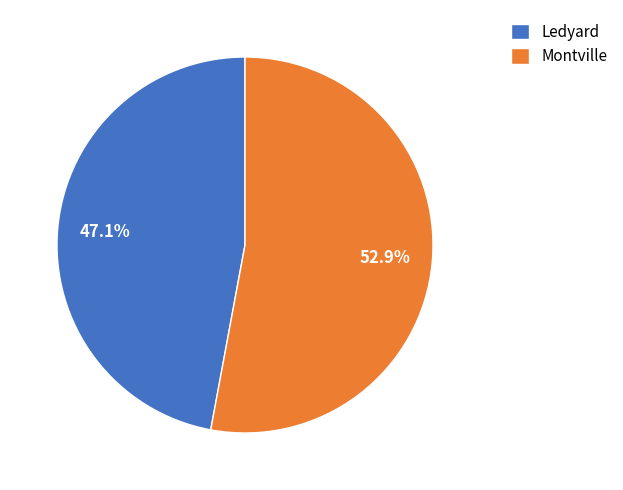

Rank the categories by value from highest to lowest.

Montville, Ledyard